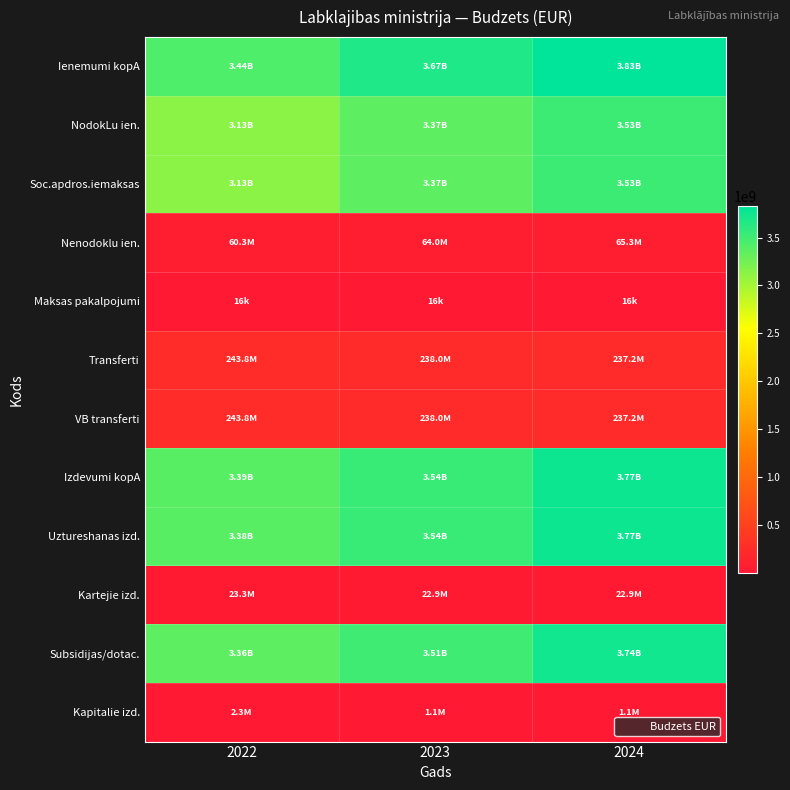

At which category is the sum across all series the highest?

2024